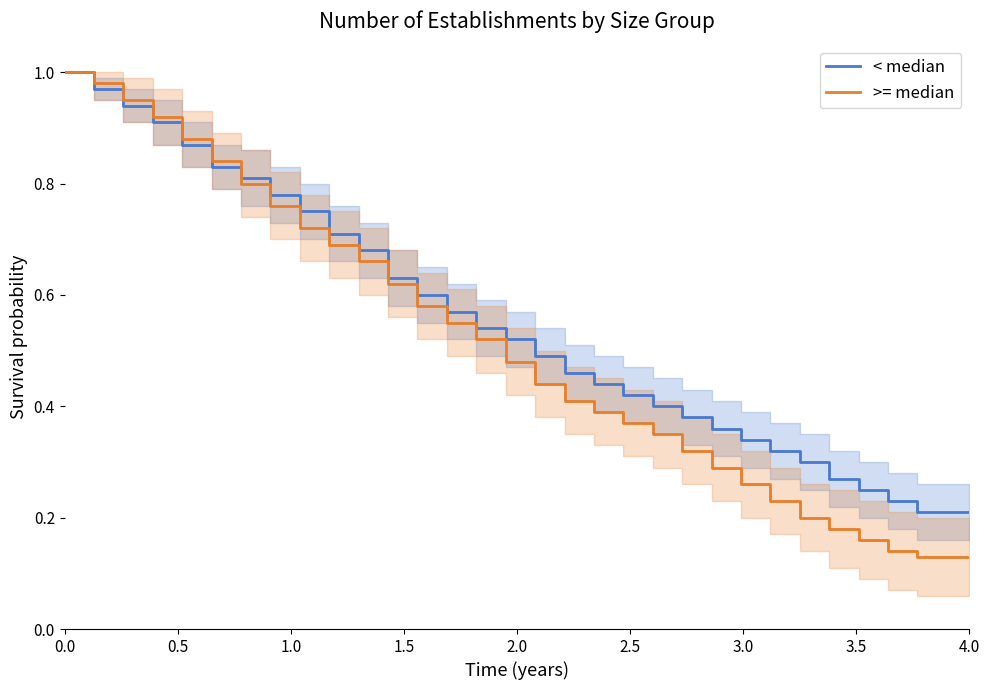

What are all the series names shown in the legend?

< median, >= median